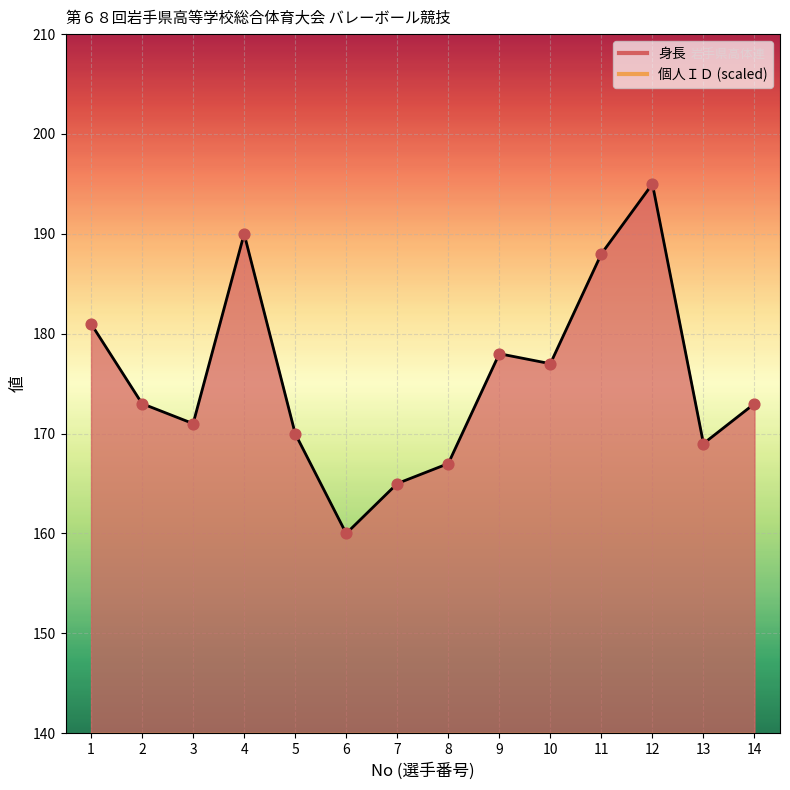

At which category is the sum across all series the highest?

12